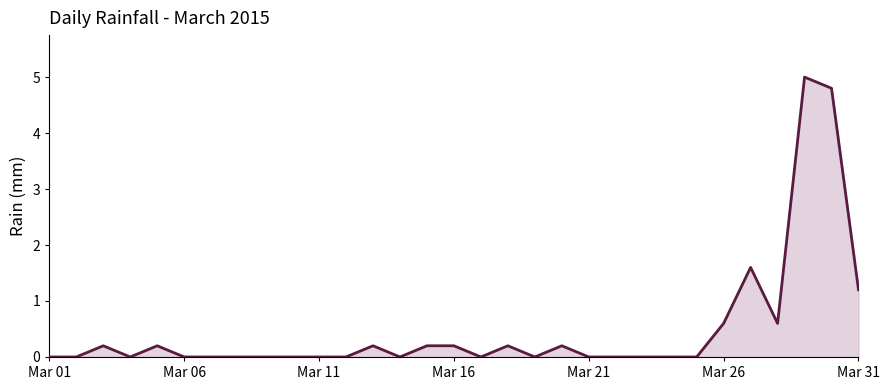

What is the greatest value displayed?

5.0